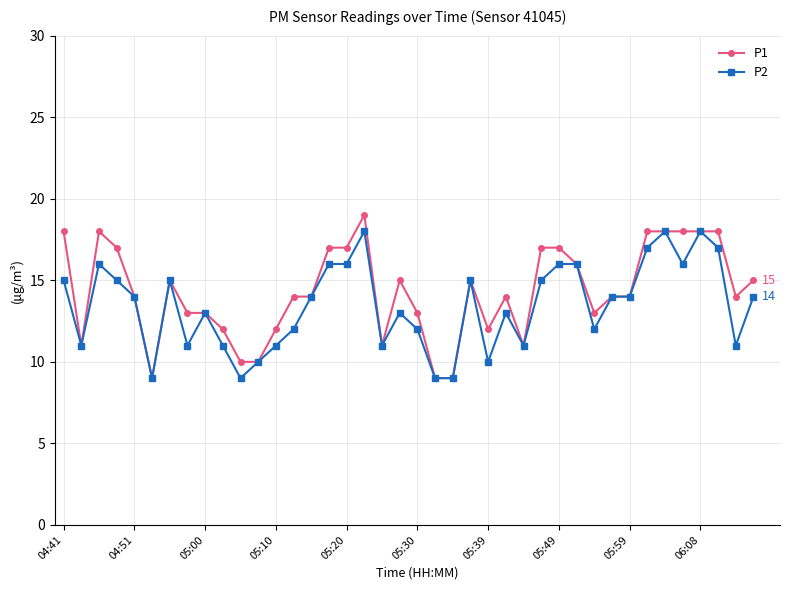

What is the smallest value displayed?

9